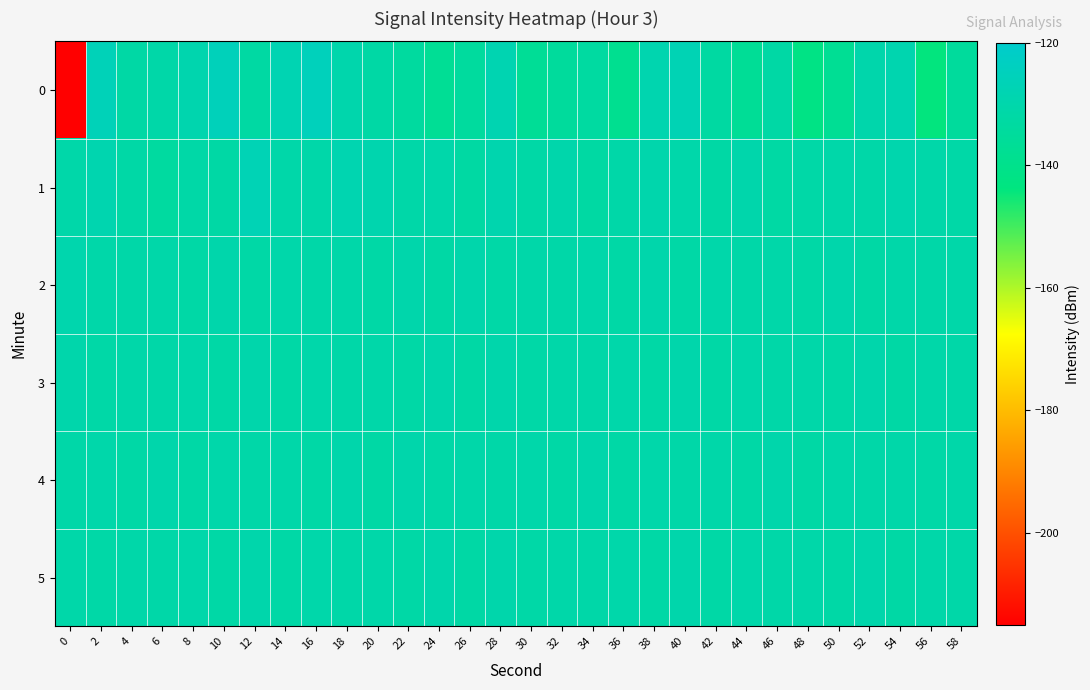

Reading right to left, list all the values displayed in this chart.

0: 58=-134.7	56=-144.0	54=-129.0	52=-130.2	50=-137.2	48=-141.7	46=-132.1	44=-136.6	42=-133.1	40=-127.4	38=-128.8	36=-138.7	34=-133.2	32=-134.8	30=-136.8	28=-128.4	26=-134.2	24=-137.0	22=-134.0	20=-132.0	18=-129.8	16=-125.1	14=-128.0	12=-132.6	10=-125.5	8=-129.3	6=-131.0	4=-132.2	2=-126.2	0=-215.4
1: 58=-131.4	56=-130.9	54=-129.6	52=-131.2	50=-130.7	48=-131.5	46=-132.3	44=-130.1	42=-131.9	40=-130.4	38=-129.8	36=-131.0	34=-132.6	32=-130.2	30=-131.7	28=-129.4	26=-132.8	24=-130.5	22=-131.2	20=-129.1	18=-128.6	16=-130.7	14=-130.6	12=-127.2	10=-132.1	8=-131.5	6=-133.5	4=-131.7	2=-128.8	0=-130.9
2: 58=-130.8	56=-131.3	54=-130.6	52=-131.9	50=-130.2	48=-131.6	46=-130.9	44=-131.1	42=-130.4	40=-131.7	38=-130.3	36=-131.8	34=-130.5	32=-131.2	30=-130.7	28=-131.4	26=-130.1	24=-131.9	22=-130.3	20=-131.6	18=-130.9	16=-131.1	14=-130.4	12=-131.7	10=-130.2	8=-131.8	6=-130.6	4=-131.3	2=-130.8	0=-129.5
3: 58=-131.3	56=-130.6	54=-131.9	52=-130.2	50=-131.6	48=-130.9	46=-131.1	44=-130.4	42=-131.7	40=-130.3	38=-131.8	36=-130.5	34=-131.2	32=-130.7	30=-131.4	28=-130.1	26=-131.9	24=-130.2	22=-131.6	20=-130.9	18=-131.1	16=-130.4	14=-131.7	12=-130.3	10=-131.8	8=-130.5	6=-131.2	4=-130.7	2=-131.4	0=-130.1
4: 58=-130.7	56=-131.5	54=-130.8	52=-131.3	50=-130.6	48=-131.9	46=-130.2	44=-131.6	42=-130.9	40=-131.1	38=-130.4	36=-131.7	34=-130.3	32=-131.8	30=-130.5	28=-131.2	26=-130.7	24=-131.4	22=-130.1	20=-131.9	18=-130.2	16=-131.6	14=-130.9	12=-131.1	10=-130.4	8=-131.7	6=-130.3	4=-131.8	2=-130.5	0=-131.2
5: 58=-131.3	56=-130.6	54=-131.9	52=-130.2	50=-131.6	48=-130.9	46=-131.1	44=-130.4	42=-131.7	40=-130.3	38=-131.8	36=-130.5	34=-131.2	32=-130.7	30=-131.4	28=-130.1	26=-131.9	24=-130.2	22=-131.6	20=-130.9	18=-131.1	16=-130.4	14=-131.7	12=-130.3	10=-131.8	8=-130.5	6=-131.2	4=-130.7	2=-131.5	0=-130.8